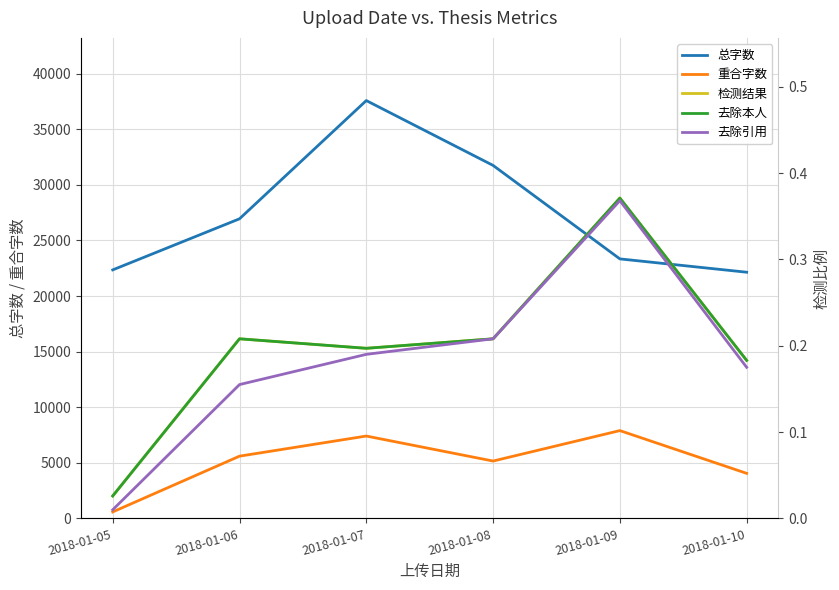

How many interior local valleys does the 去除本人 series have?

1